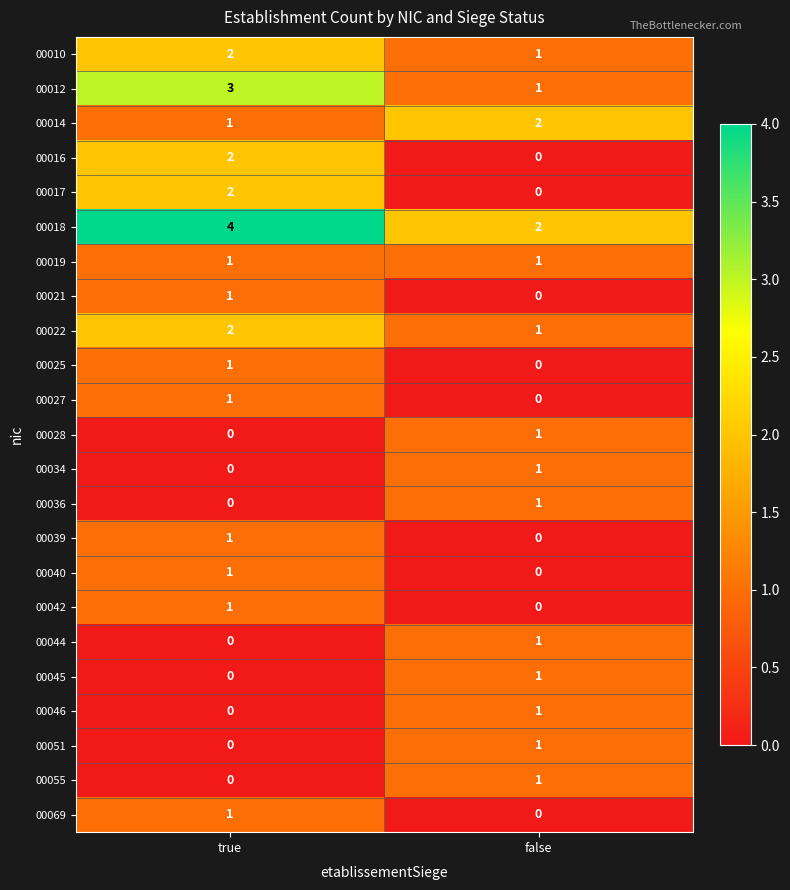

List the labels in order of 00042 value, largest first.

true, false